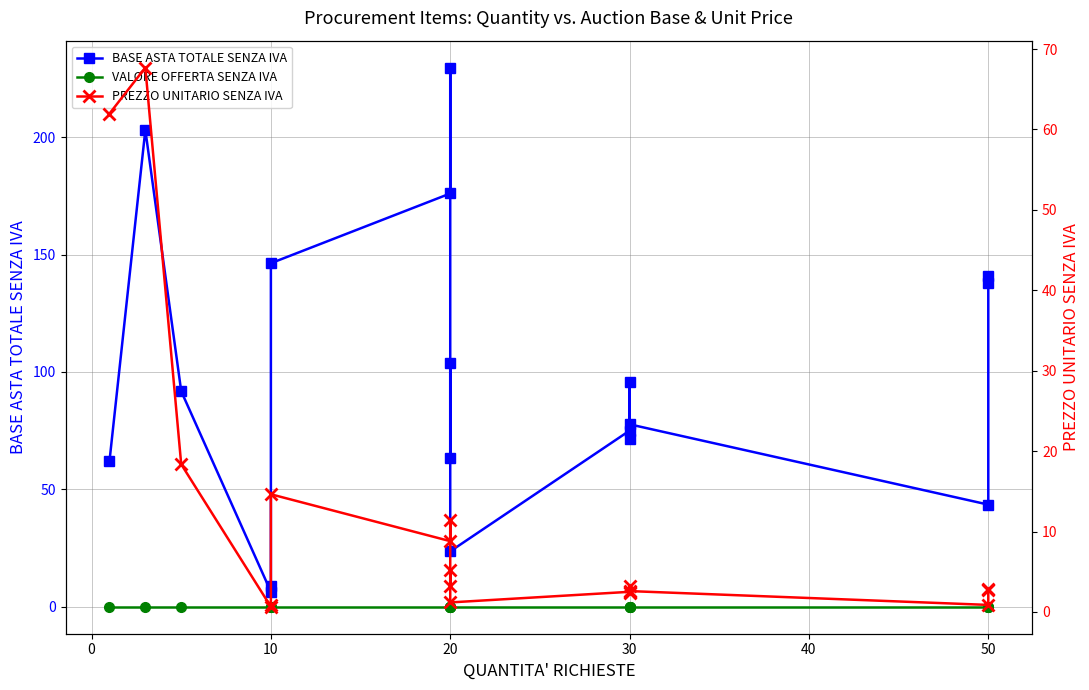

How many categories are shown in the chart?

18